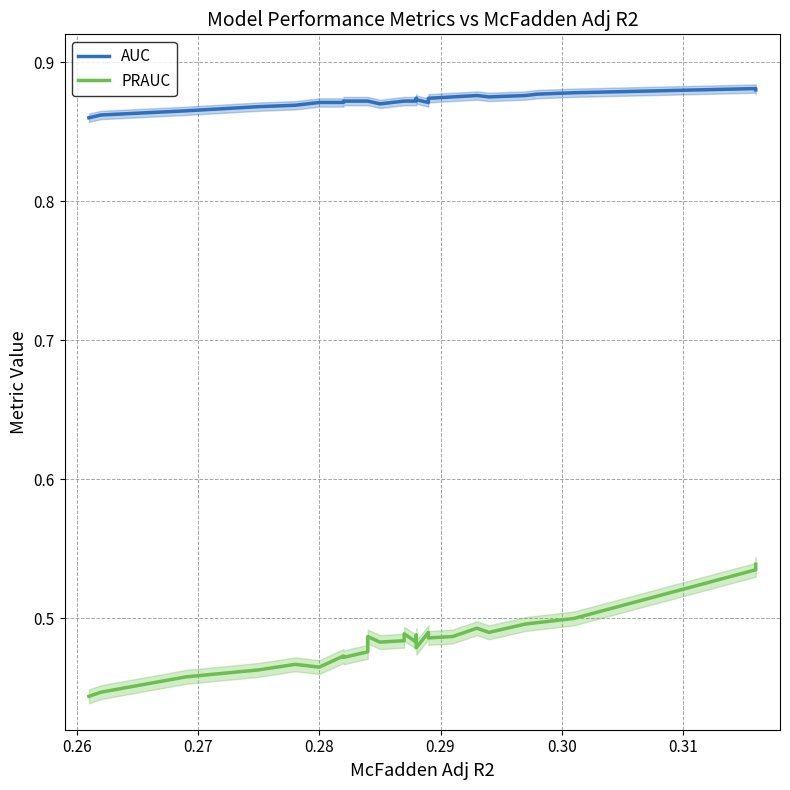

True or false: PRAUC and AUC cross at least once.

False